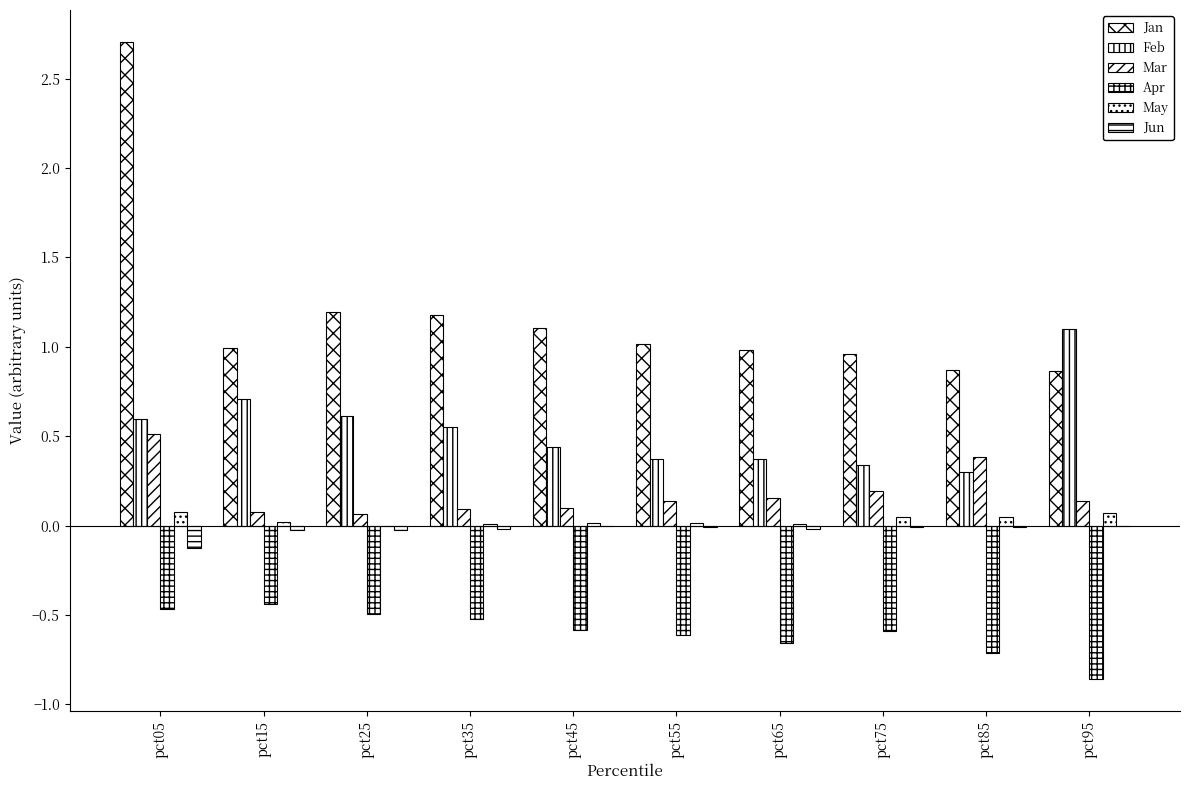

How many groups of bars are there?

10